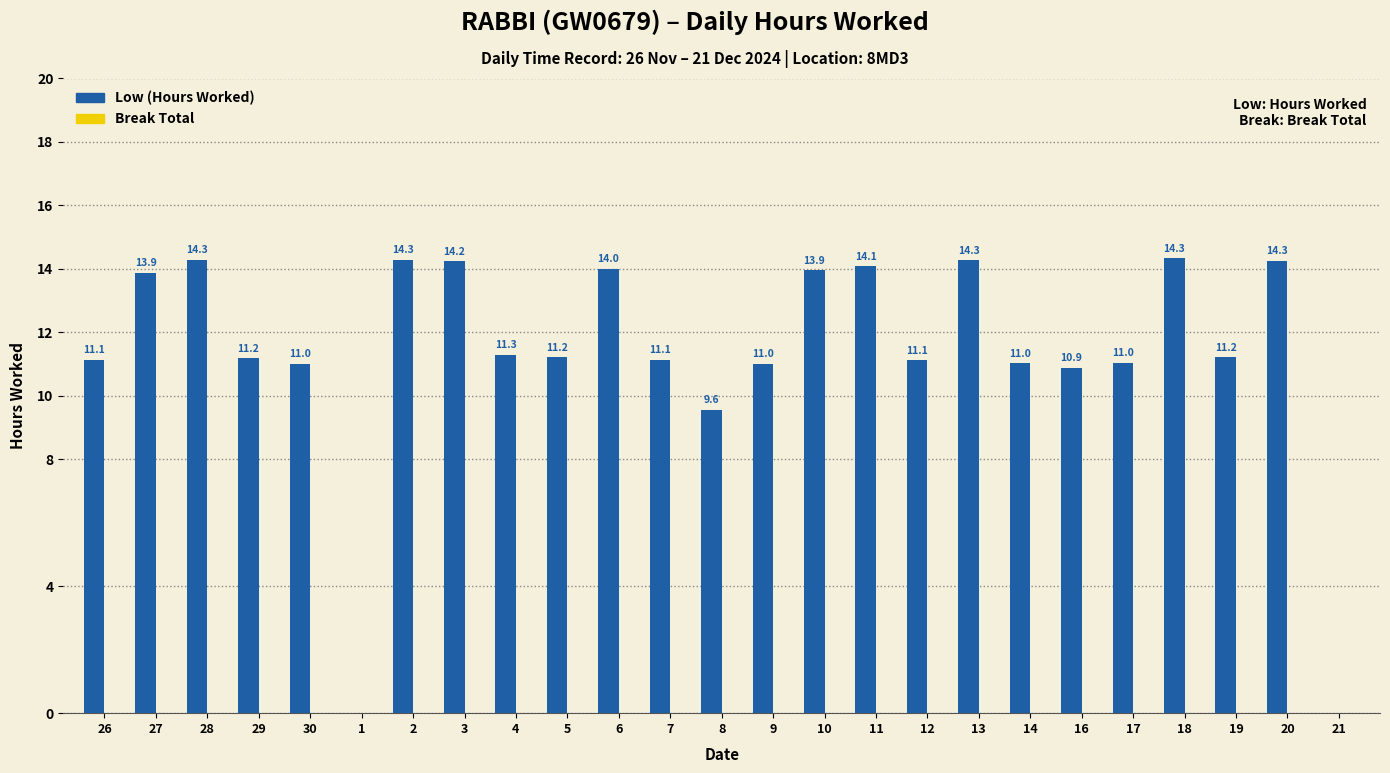

Between 29 and 27, which is larger?

27